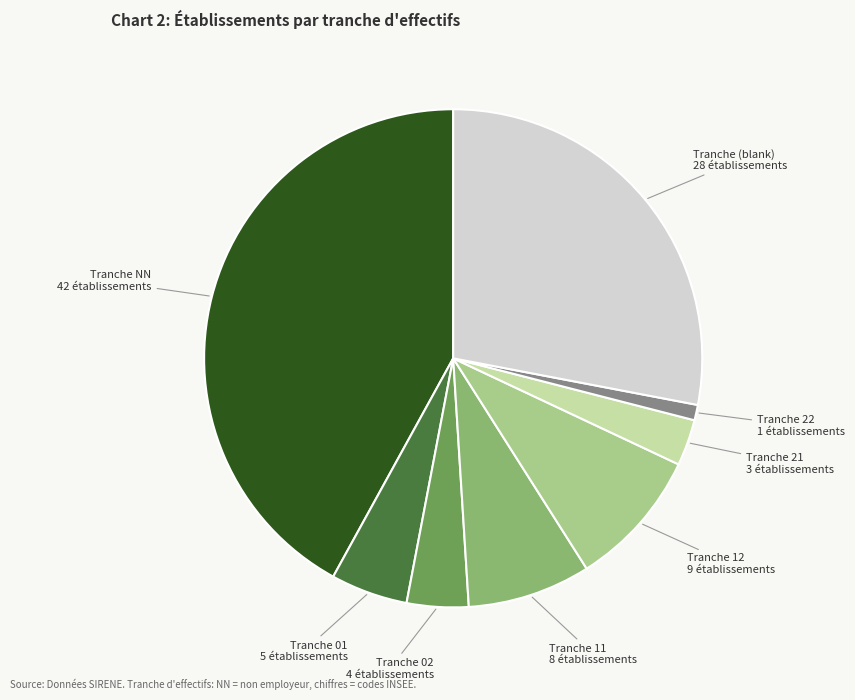

Is there any slice that represents more than half of the pie?

No